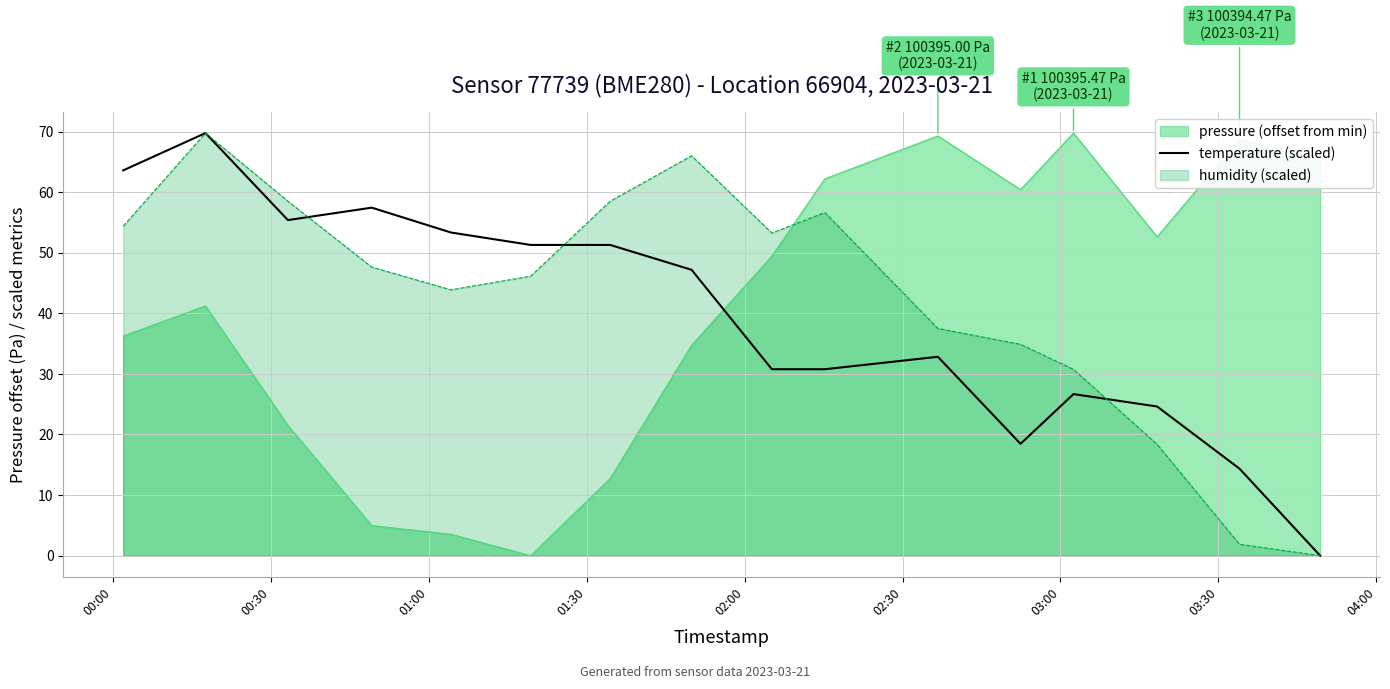

Rank the series by their average value, from highest to lowest.

humidity (scaled), pressure (offset from min), temperature (scaled)